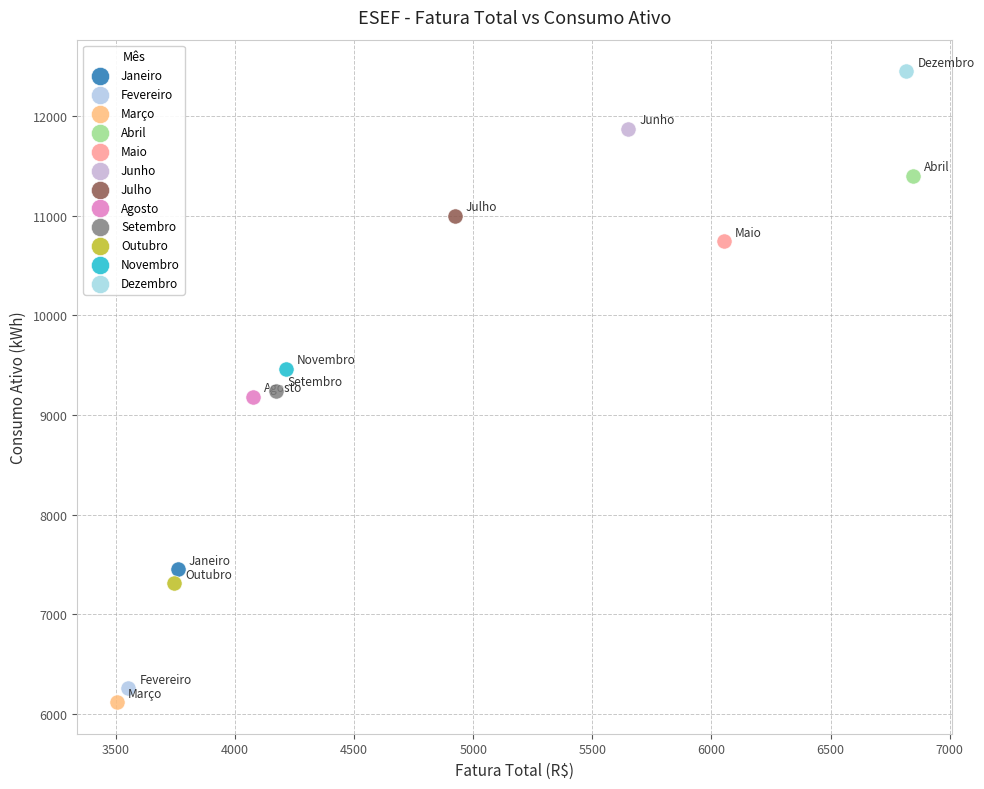

What are all the series names shown in the legend?

Janeiro, Fevereiro, Março, Abril, Maio, Junho, Julho, Agosto, Setembro, Outubro, Novembro, Dezembro